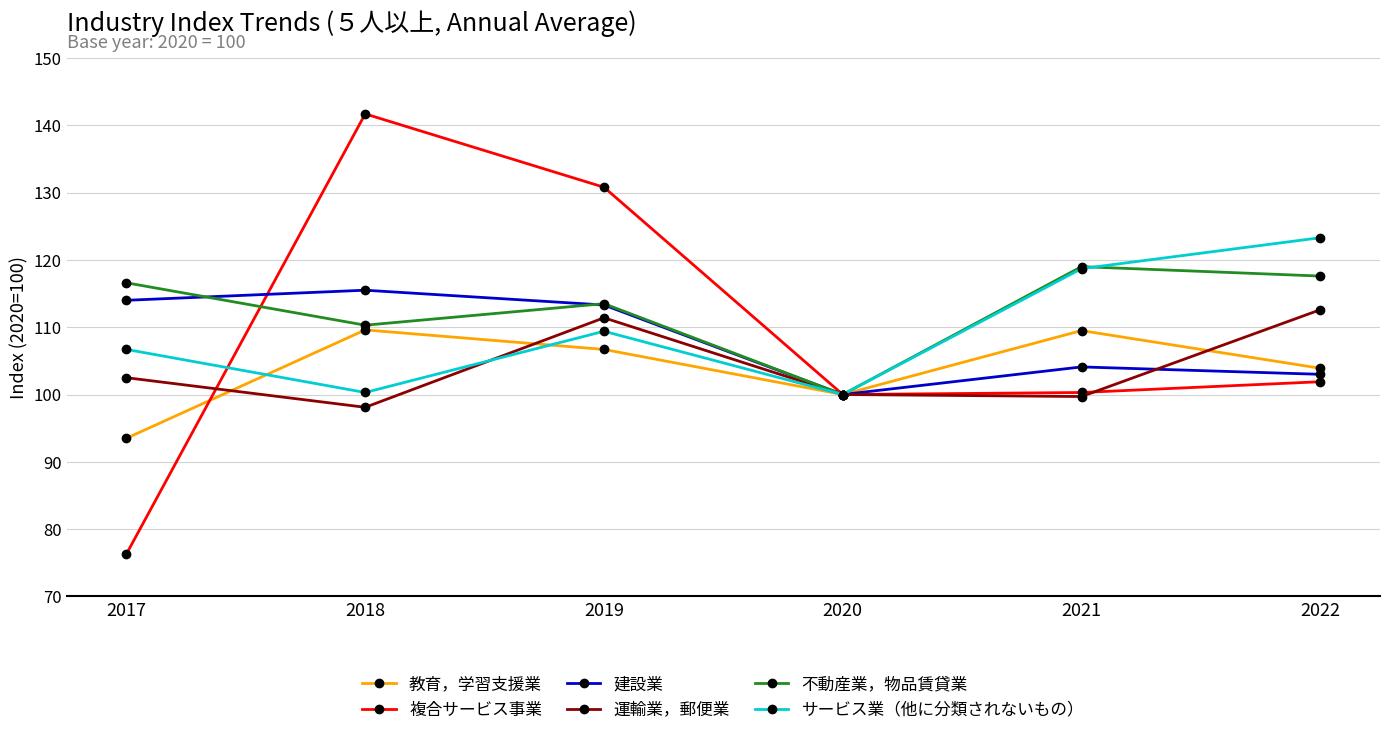

At which label does 建設業 first exceed 113?

2017